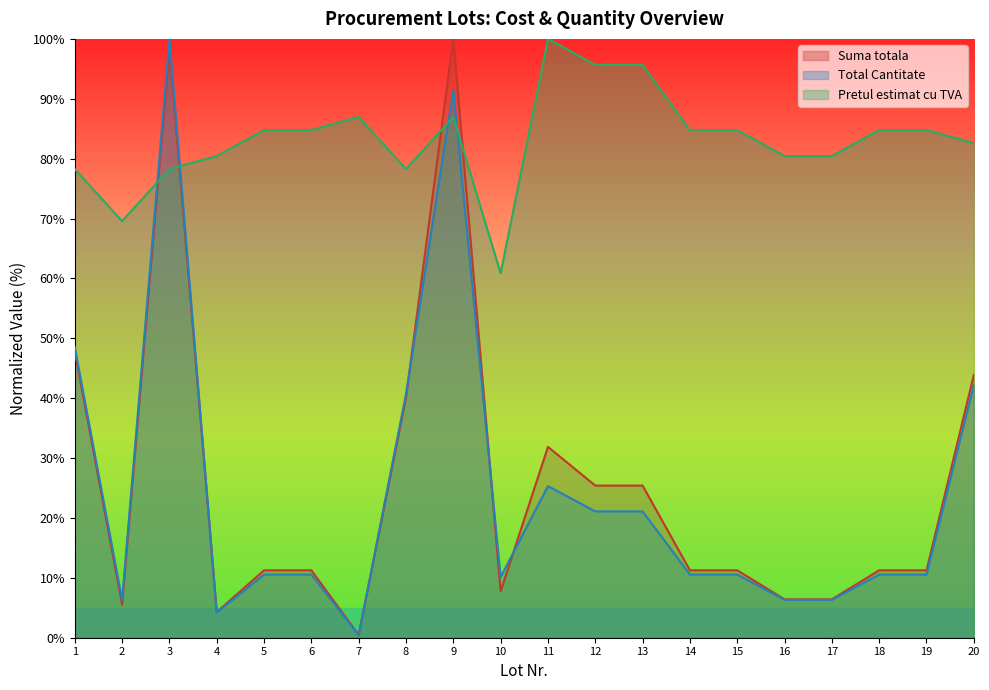

How many lines are shown in the chart?

3